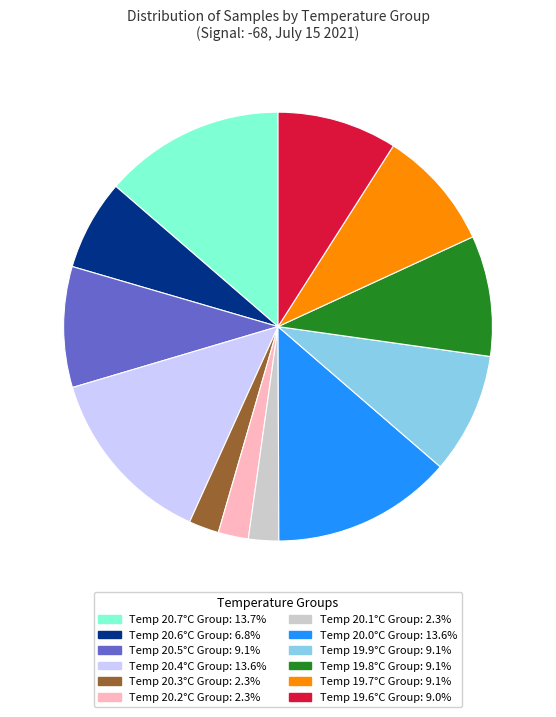

Is there a majority slice in this chart?

No